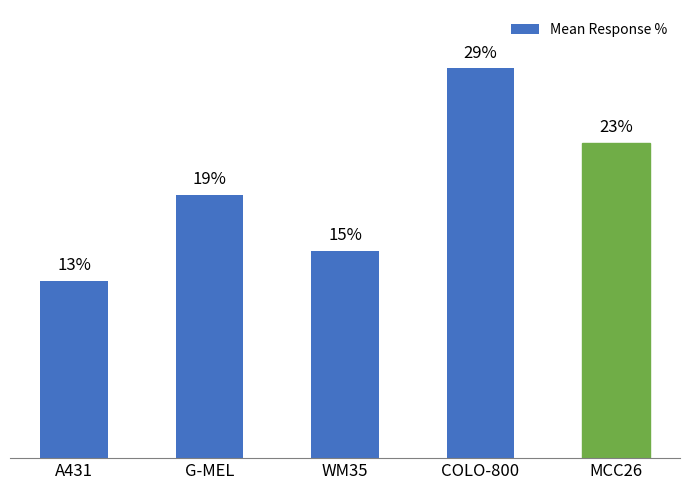

The value at COLO-800 is 28.8. True or false?

True